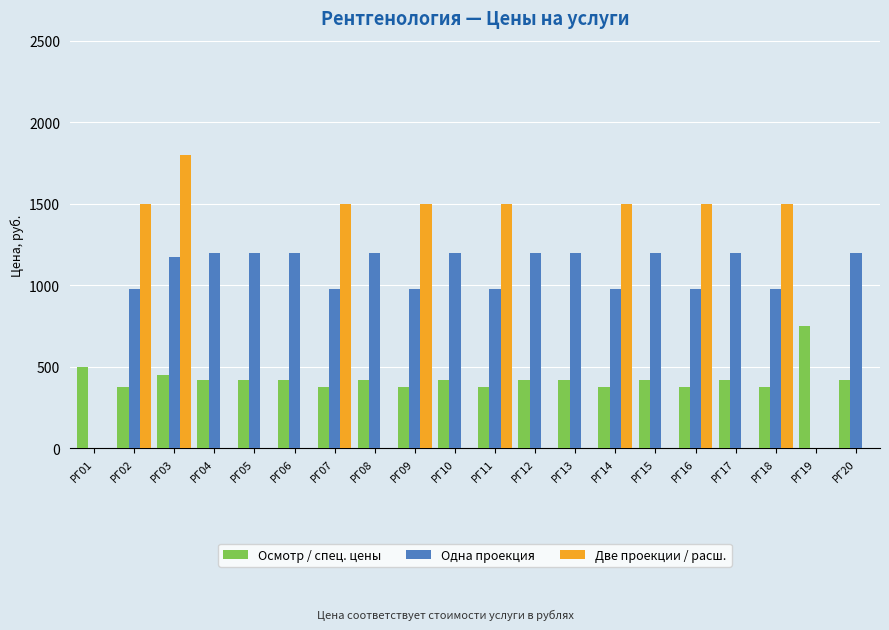

Is the value of Осмотр / спец. цены at РГ06 greater than the value of Одна проекция at РГ05?

No